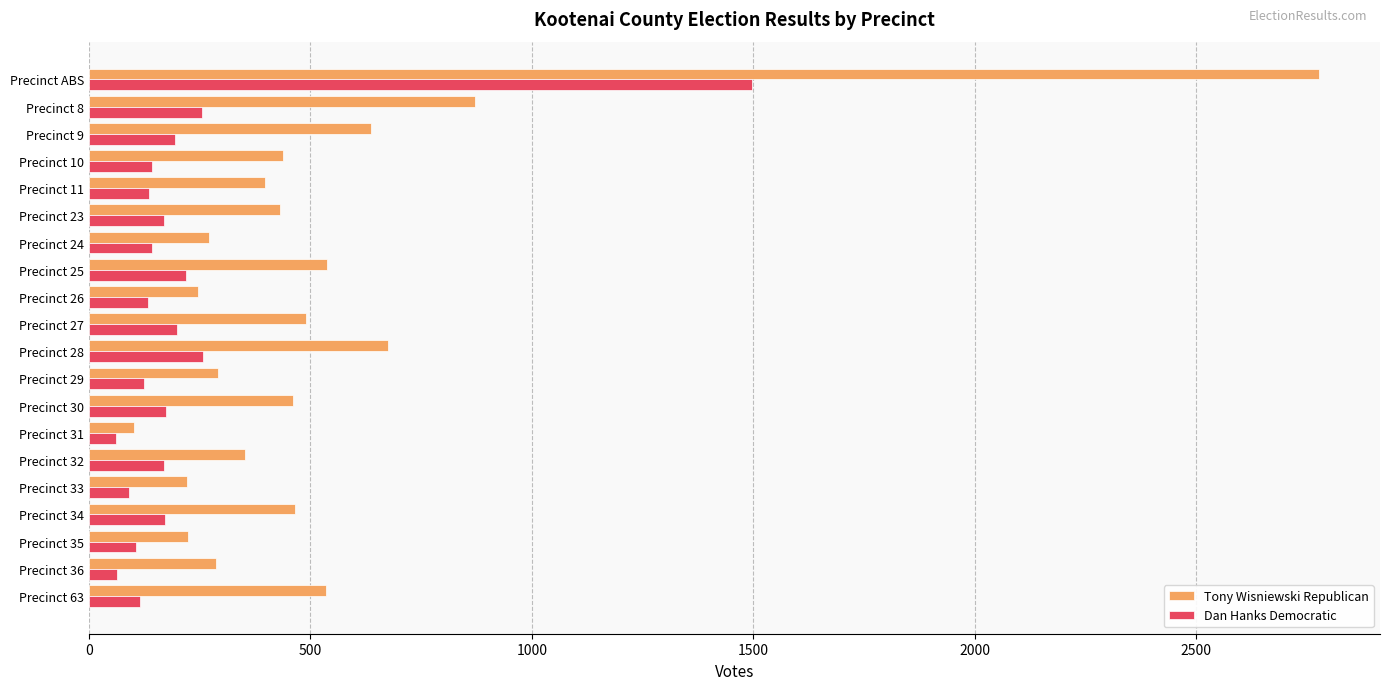

Which series has the largest range (max minus min)?

Tony Wisniewski Republican